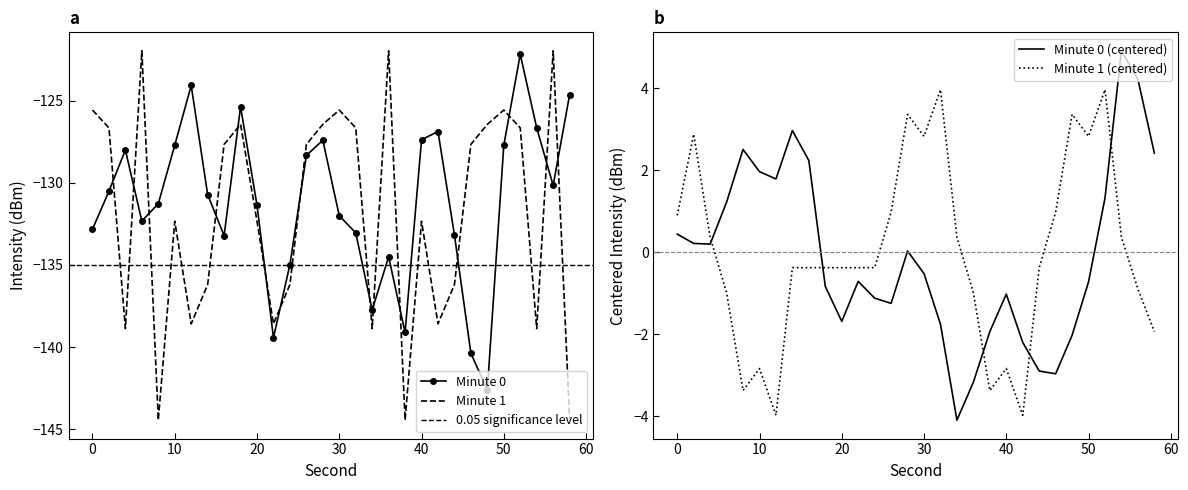

What is the difference between the minute 1 intensity values at 42 and 16?

10.9